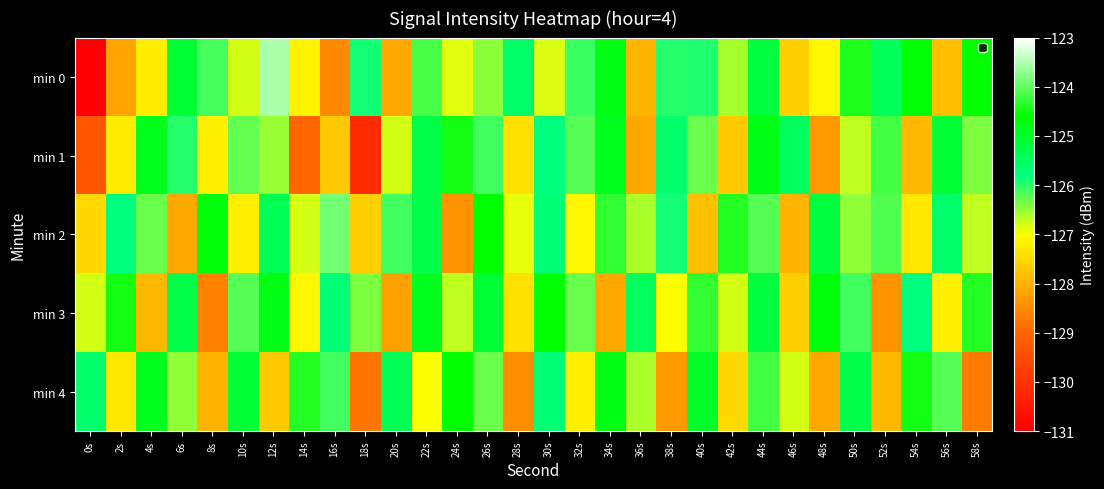

What is the total value across all series at 12s?

-627.9